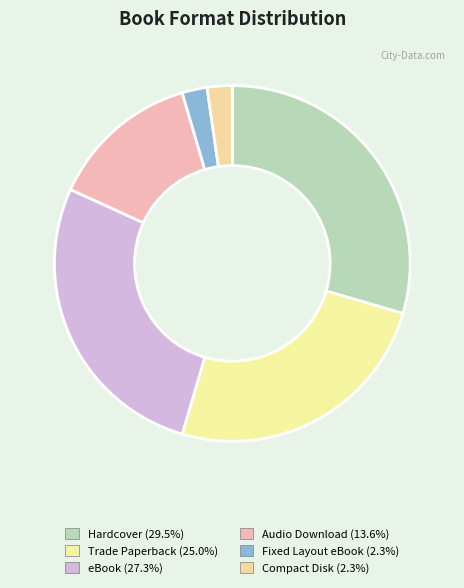

How much of the chart is everything except eBook?

72.7%